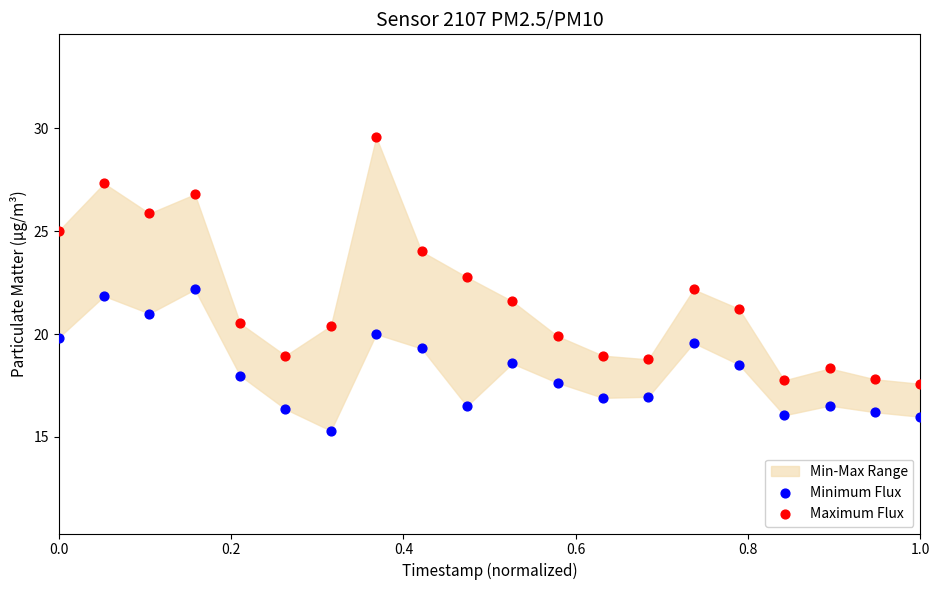

Which series has the widest spread of Y values?

Maximum Flux